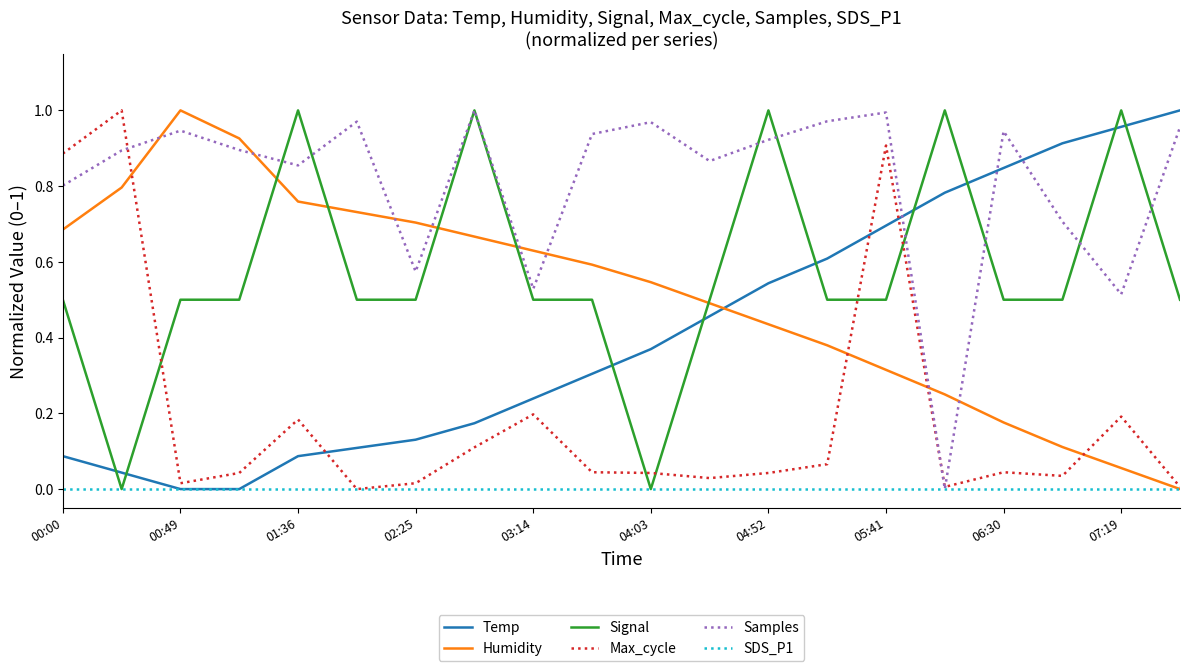

Which series ends up on top after the final intersection of Samples and Humidity?

Samples